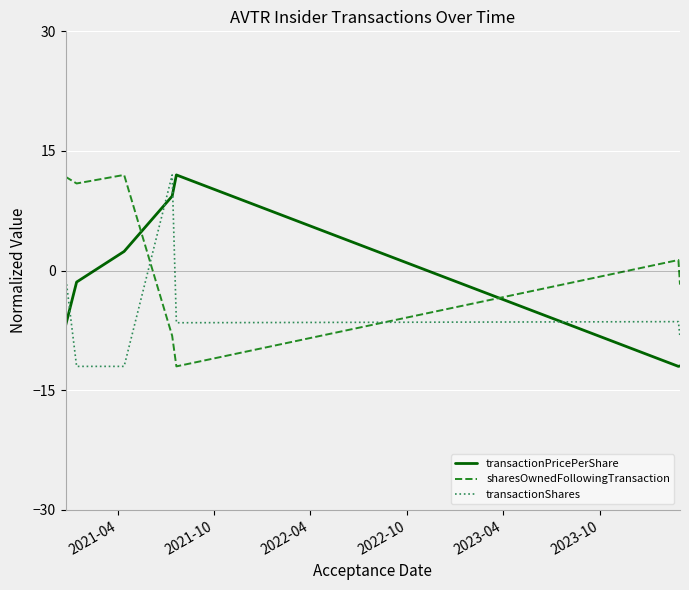

List the series in order of their overall mean, lowest first.

transactionShares, transactionPricePerShare, sharesOwnedFollowingTransaction